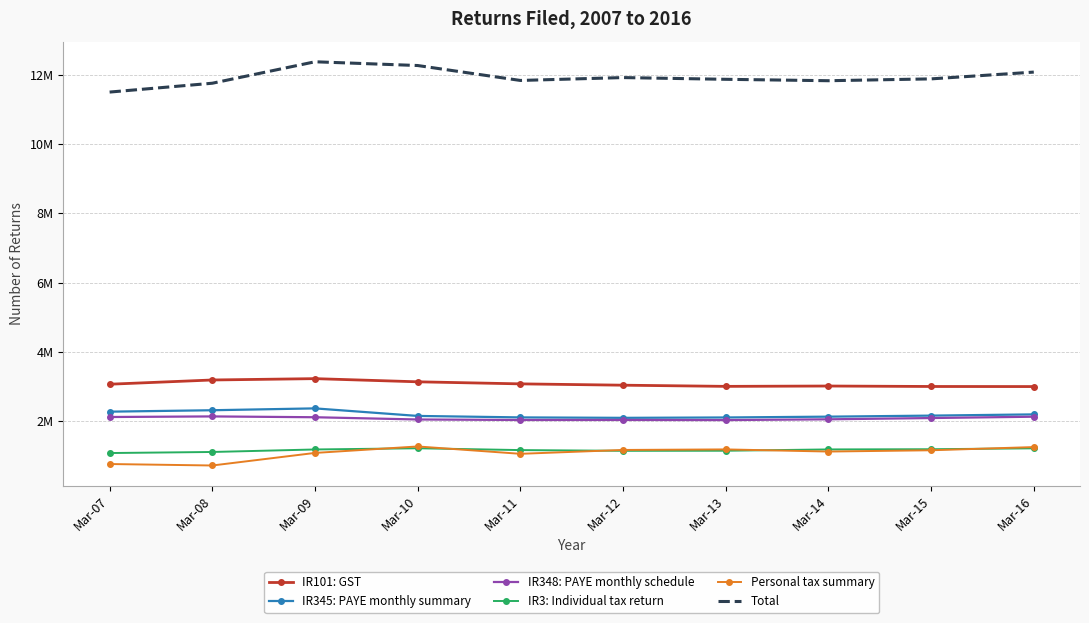

True or false: IR345: PAYE monthly summary and IR3: Individual tax return intersect in this chart.

False